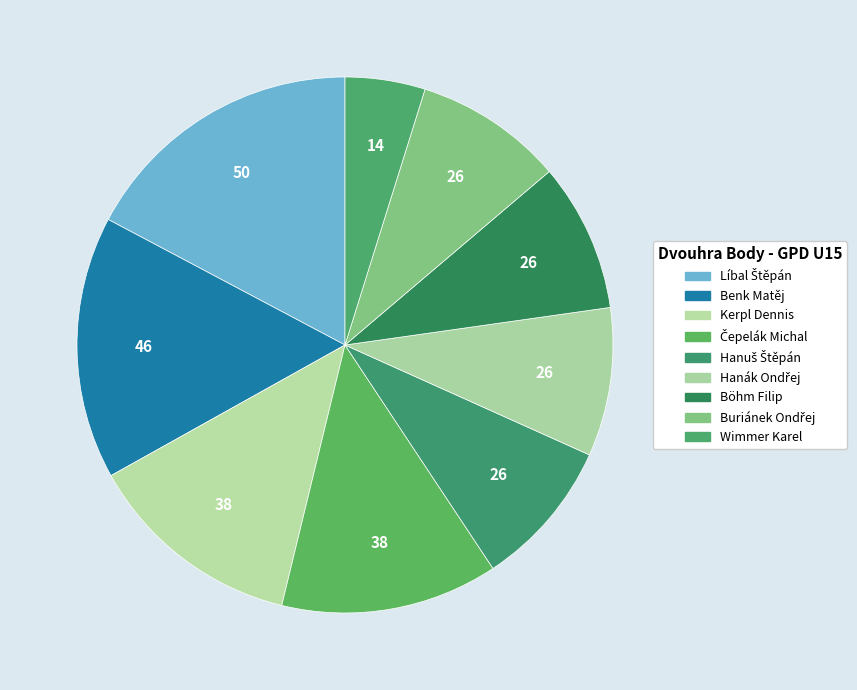

To the nearest percent, what percentage of the pie is Benk Matěj?

16%